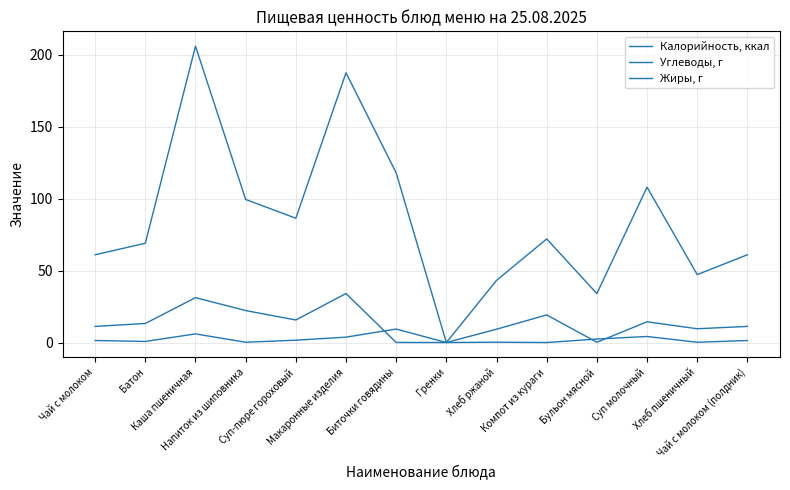

How many lines are shown in the chart?

3